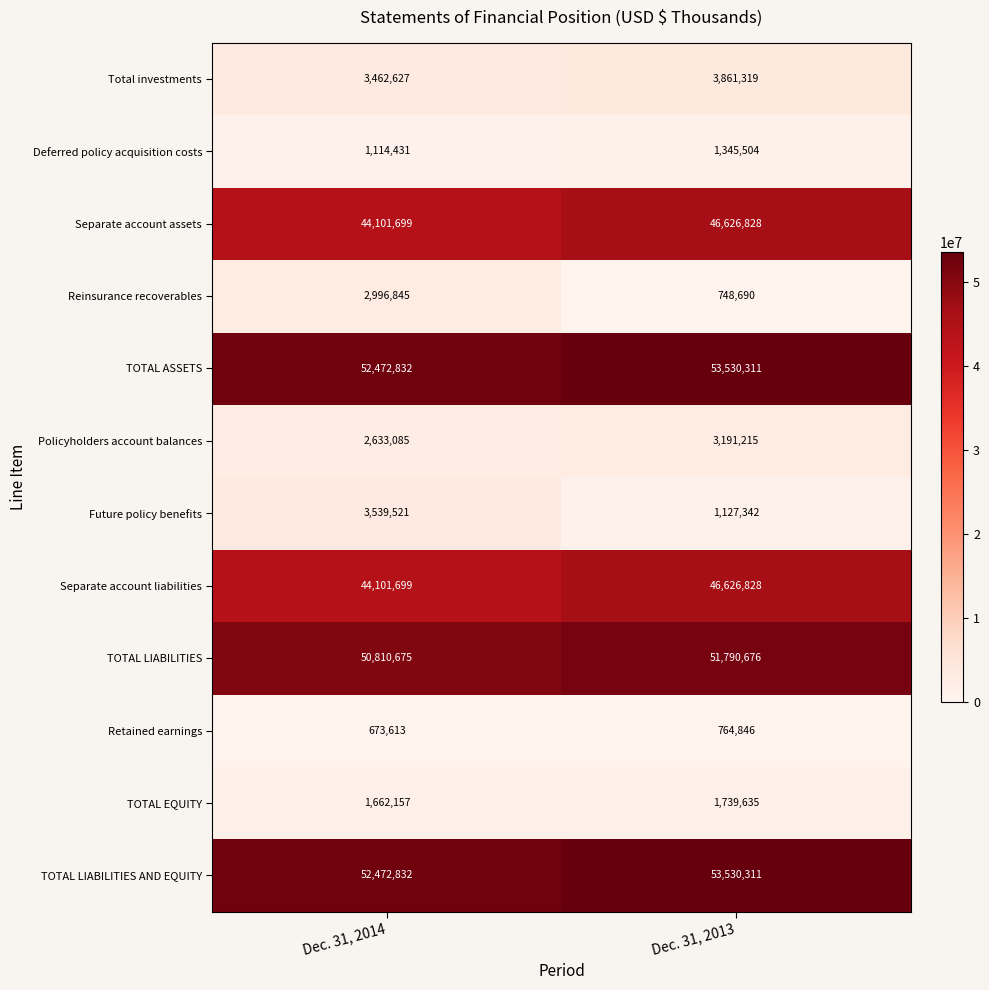

Reading left to right, list all the values displayed in this chart.

Total investments: 3462627	3861319
Deferred policy acquisition costs: 1114431	1345504
Separate account assets: 44101699	46626828
Reinsurance recoverables: 2996845	748690
TOTAL ASSETS: 52472832	53530311
Policyholders account balances: 2633085	3191215
Future policy benefits: 3539521	1127342
Separate account liabilities: 44101699	46626828
TOTAL LIABILITIES: 50810675	51790676
Retained earnings: 673613	764846
TOTAL EQUITY: 1662157	1739635
TOTAL LIABILITIES AND EQUITY: 52472832	53530311